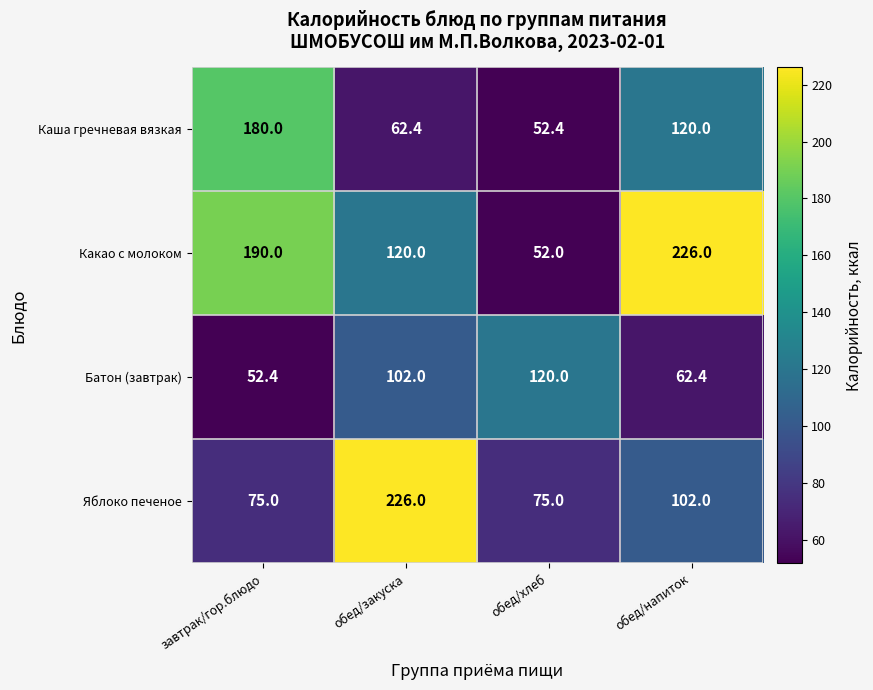

The Батон (завтрак) series shows 39.7 at обед/напиток. True or false?

False